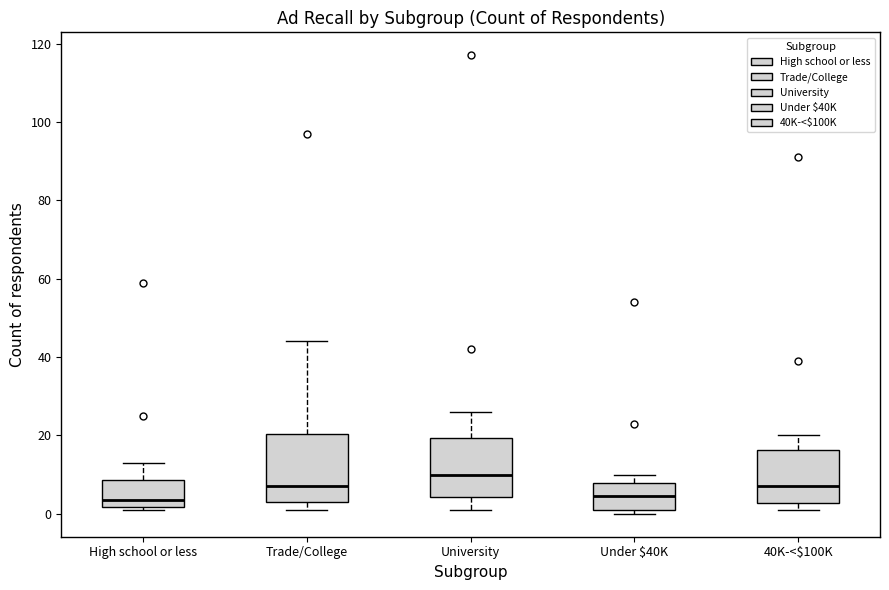

Reading left to right, read every box against the y-axis: the position of its median line, the range the box covers, and the ends of its whiskers. The values are not printed on the chart, so give them approximately, as read against the axis.

High school or less: median 4, box 2 to 8, whiskers 2 (just below the box's lower edge) to 14
Trade/College: median 8, box 4 to 20, whiskers 2 to 44
University: median 10, box 4 to 20, whiskers 2 to 26
Under $40K: median 4, box 2 to 8, whiskers 0 to 10
40K-<$100K: median 8, box 2 to 16, whiskers 2 (just below the box's lower edge) to 20